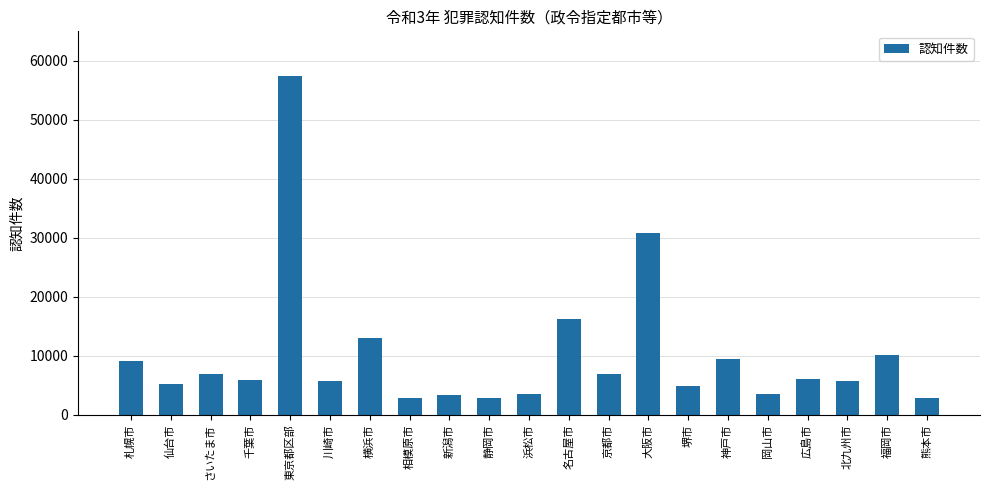

What value does the data have at 仙台市, to the nearest 10?

5250